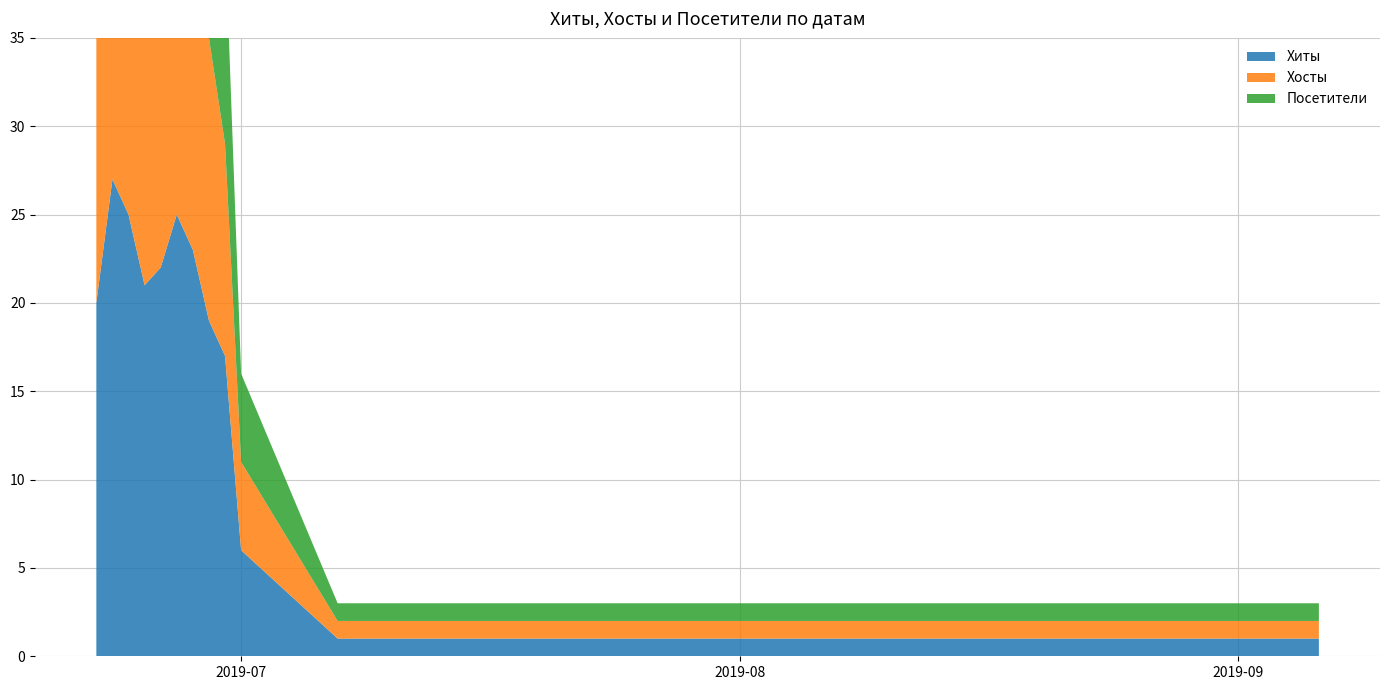

Reading left to right, extract all data points from this chart.

Хиты: 20	27	25	21	22	25	23	19	17	6	1	1	1	1	1	1	1	1	1	1
Хосты: 17	22	20	19	15	20	20	16	12	5	1	1	1	1	1	1	1	1	1	1
Посетители: 17	22	19	19	15	21	20	16	12	5	1	1	1	1	1	1	1	1	1	1